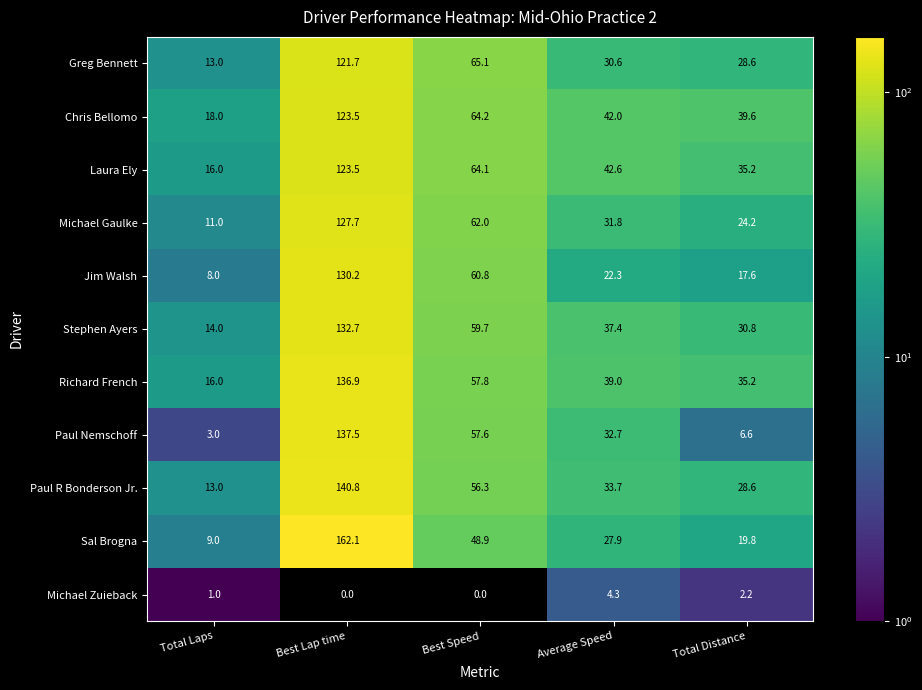

What is the difference between the second highest and second lowest values in the Chris Bellomo series?

24.6